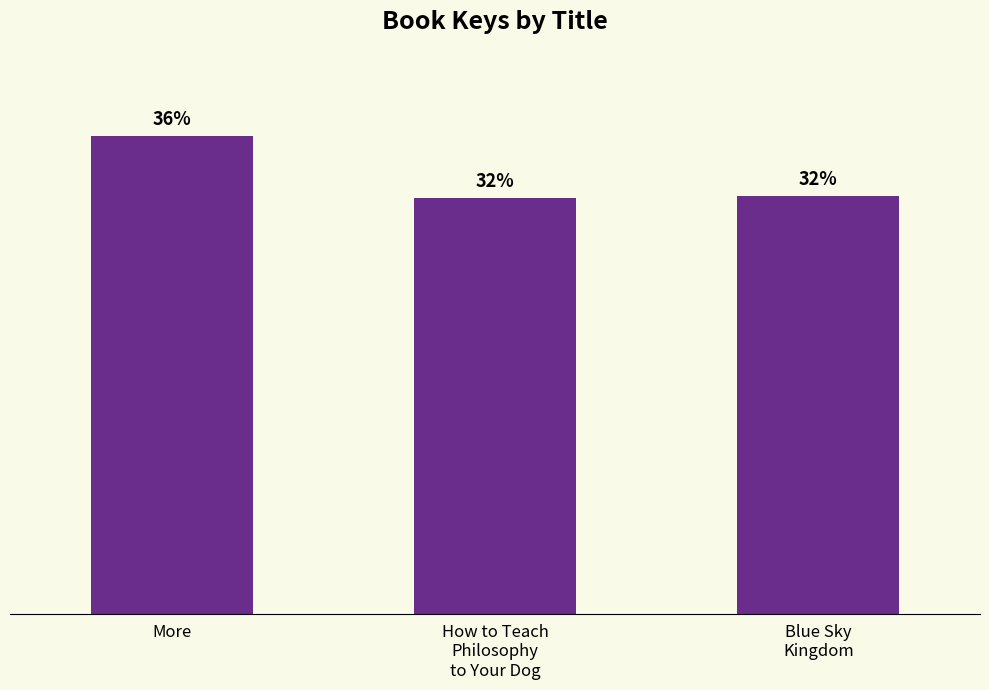

At which category does the chart reach its peak across all series?

More